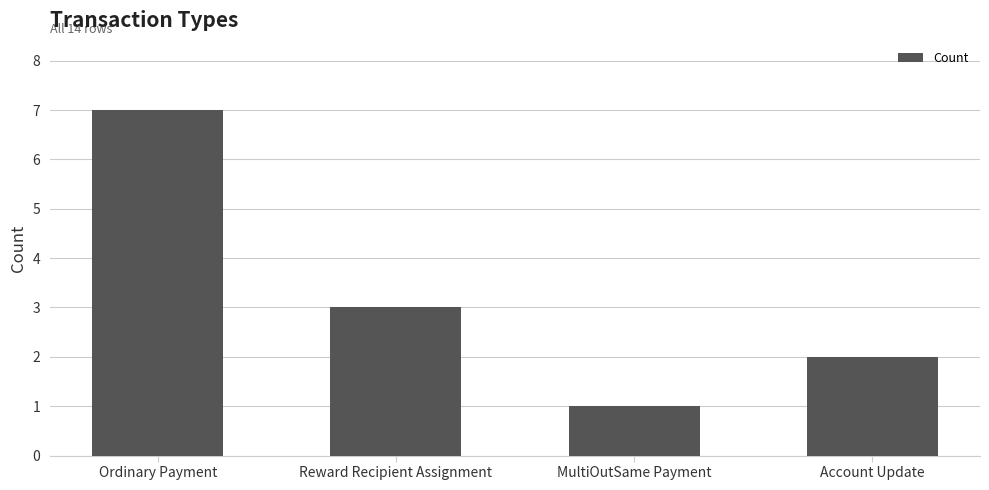

How many series are shown in this chart?

1